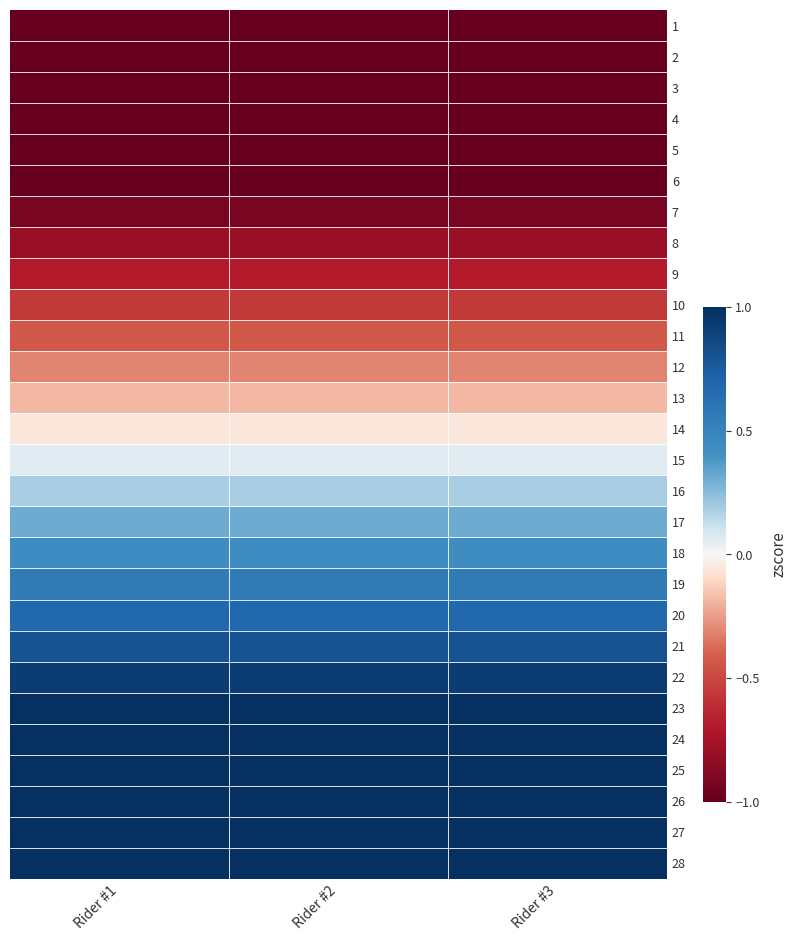

Reading left to right, extract all data points from this chart.

1: Rider #1=-1.0	Rider #2=-1.0	Rider #3=-1.0
2: Rider #1=-1.0	Rider #2=-1.0	Rider #3=-1.0
3: Rider #1=-1.0	Rider #2=-1.0	Rider #3=-1.0
4: Rider #1=-1.0	Rider #2=-1.0	Rider #3=-1.0
5: Rider #1=-1.0	Rider #2=-1.0	Rider #3=-1.0
6: Rider #1=-1.0	Rider #2=-1.0	Rider #3=-1.0
7: Rider #1=-0.9	Rider #2=-0.9	Rider #3=-0.9
8: Rider #1=-0.8	Rider #2=-0.8	Rider #3=-0.8
9: Rider #1=-0.7	Rider #2=-0.7	Rider #3=-0.7
10: Rider #1=-0.6	Rider #2=-0.6	Rider #3=-0.6
11: Rider #1=-0.4	Rider #2=-0.4	Rider #3=-0.4
12: Rider #1=-0.3	Rider #2=-0.3	Rider #3=-0.3
13: Rider #1=-0.2	Rider #2=-0.2	Rider #3=-0.2
14: Rider #1=-0.1	Rider #2=-0.1	Rider #3=-0.1
15: Rider #1=0.1	Rider #2=0.1	Rider #3=0.1
16: Rider #1=0.2	Rider #2=0.2	Rider #3=0.2
17: Rider #1=0.3	Rider #2=0.3	Rider #3=0.3
18: Rider #1=0.4	Rider #2=0.4	Rider #3=0.4
19: Rider #1=0.6	Rider #2=0.6	Rider #3=0.6
20: Rider #1=0.7	Rider #2=0.7	Rider #3=0.7
21: Rider #1=0.8	Rider #2=0.8	Rider #3=0.8
22: Rider #1=0.9	Rider #2=0.9	Rider #3=0.9
23: Rider #1=1.0	Rider #2=1.0	Rider #3=1.0
24: Rider #1=1.0	Rider #2=1.0	Rider #3=1.0
25: Rider #1=1.0	Rider #2=1.0	Rider #3=1.0
26: Rider #1=1.0	Rider #2=1.0	Rider #3=1.0
27: Rider #1=1.0	Rider #2=1.0	Rider #3=1.0
28: Rider #1=1.0	Rider #2=1.0	Rider #3=1.0